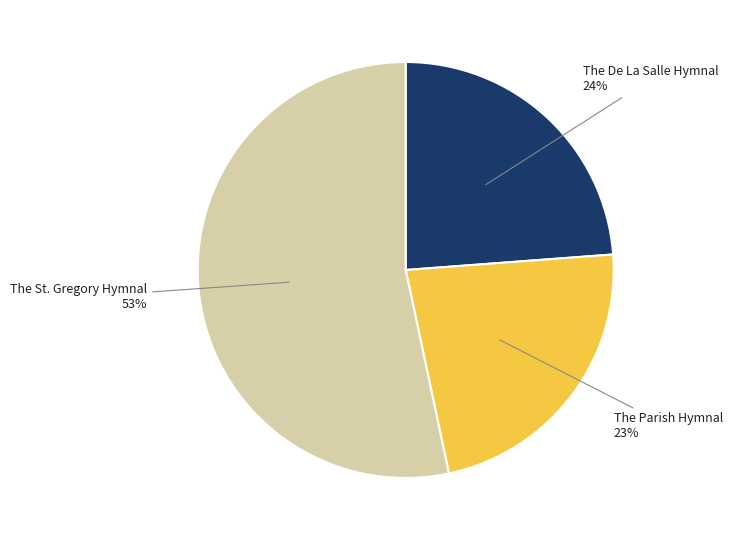

What percentage is the The De La Salle Hymnal slice, to the nearest percent?

24%